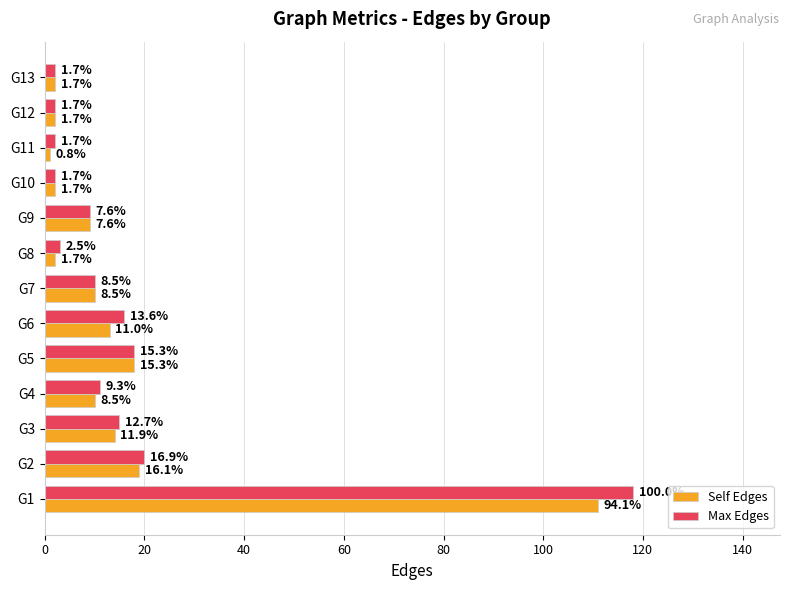

List the series in order of their overall mean, highest first.

Max Edges, Self Edges